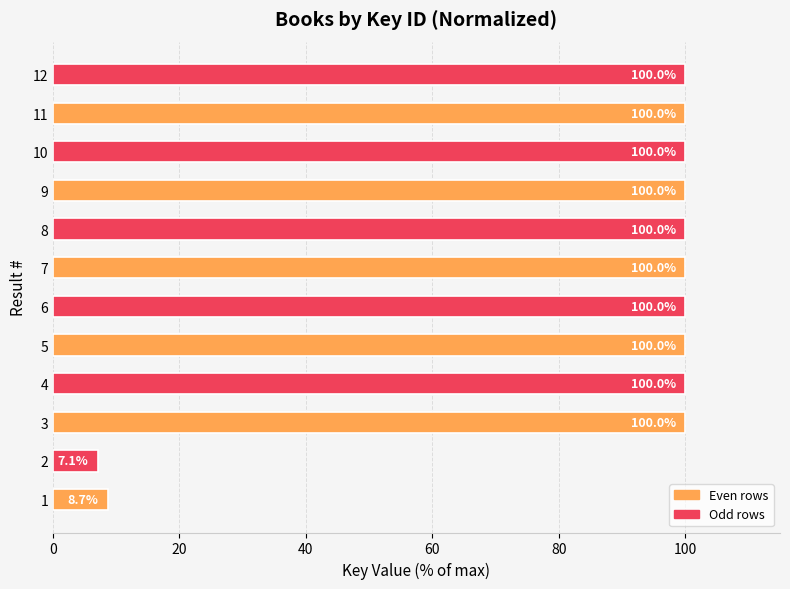

What is the change in value from 2 to 8?

+92.9